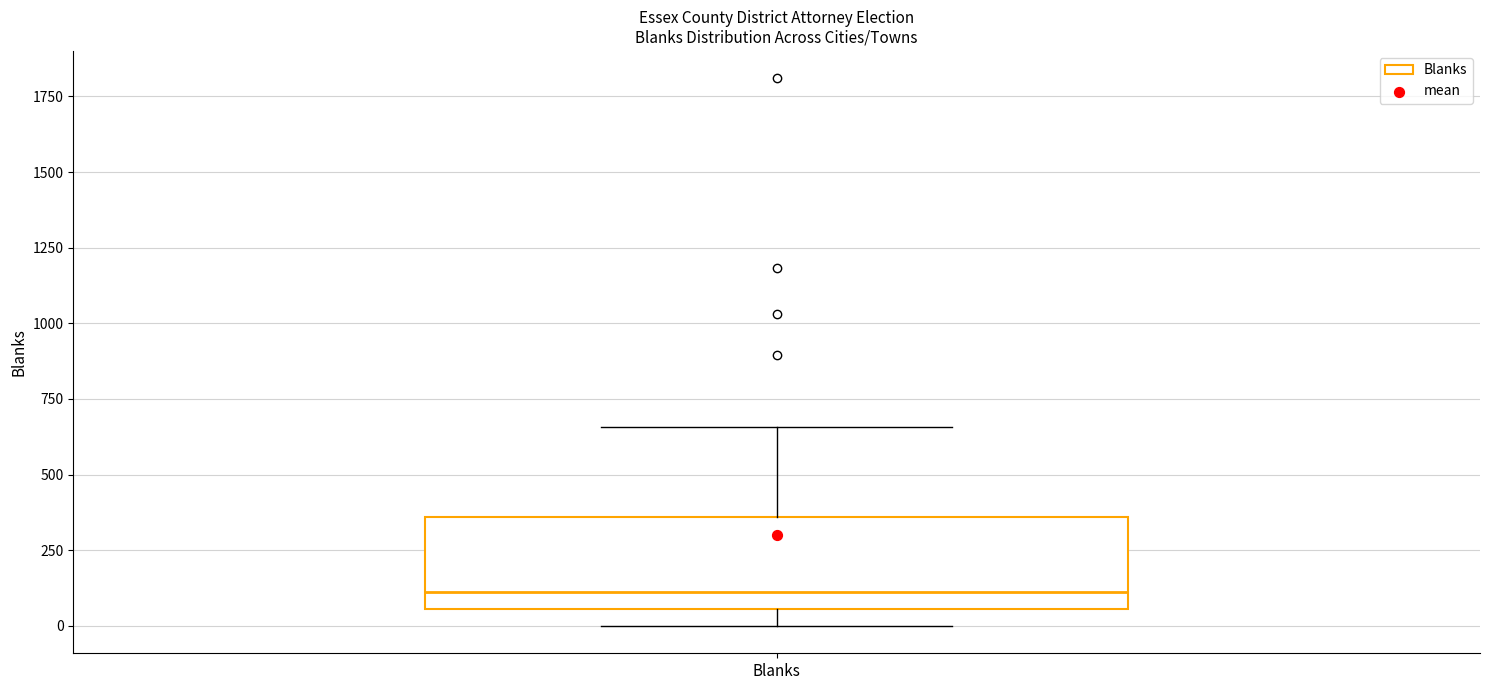

Where is the lower edge of the box for Blanks on the y-axis? The values are not printed on the chart, so give them approximately, as read against the axis.

50